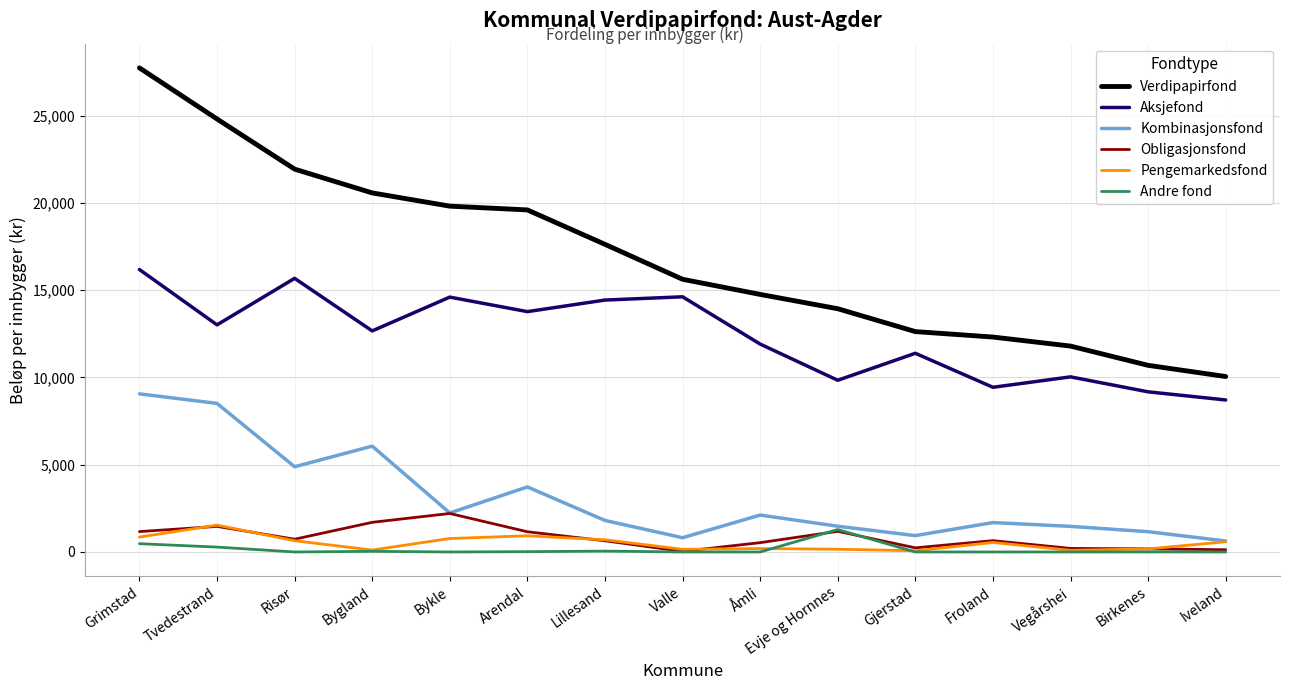

Which series has the widest spread of values?

Verdipapirfond